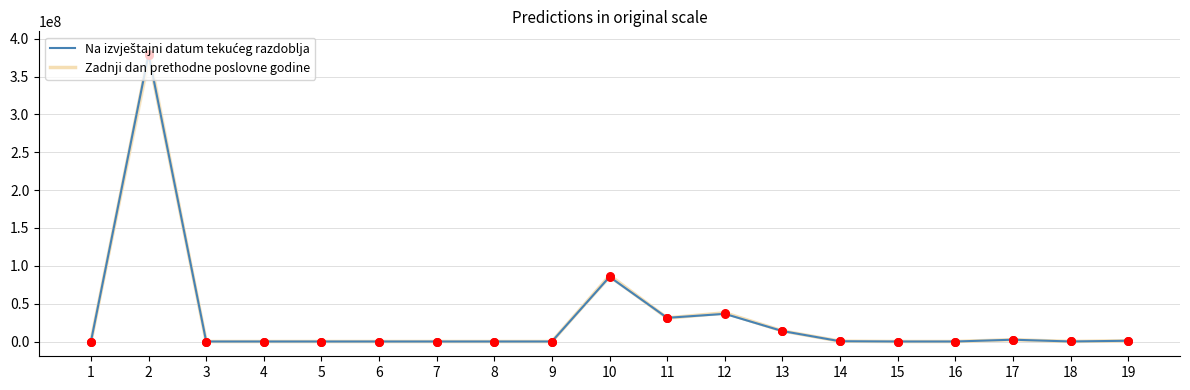

Which series contains the lowest Y value?

Na izvještajni datum tekućeg razdoblja